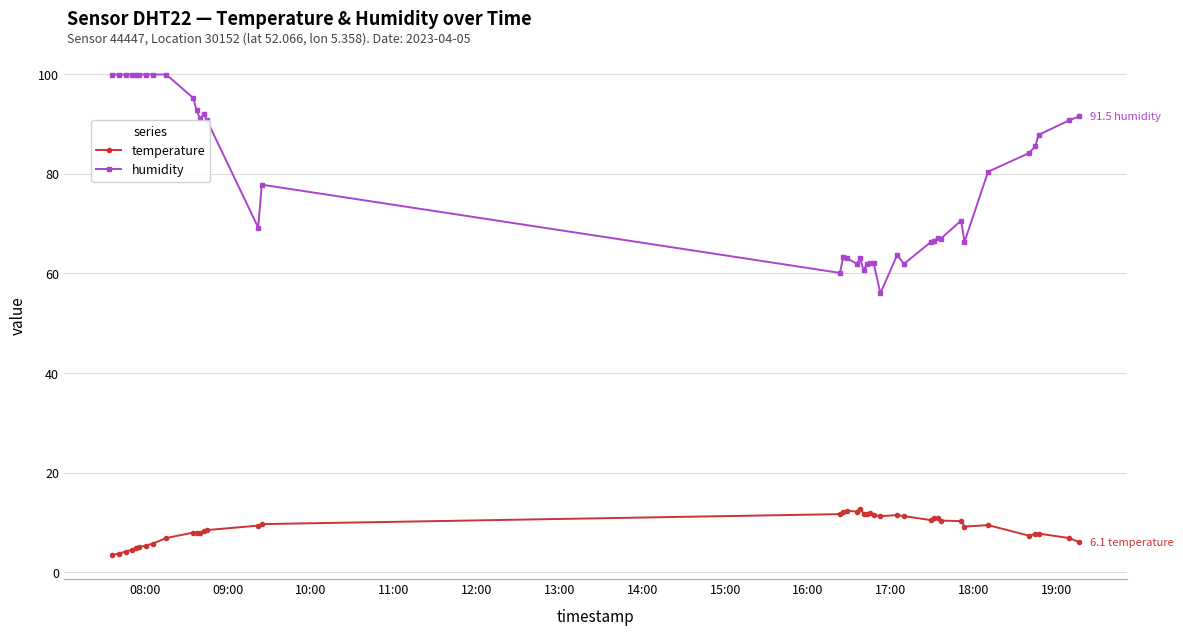

What is the value of the temperature point at the 35th from the left?

9.5